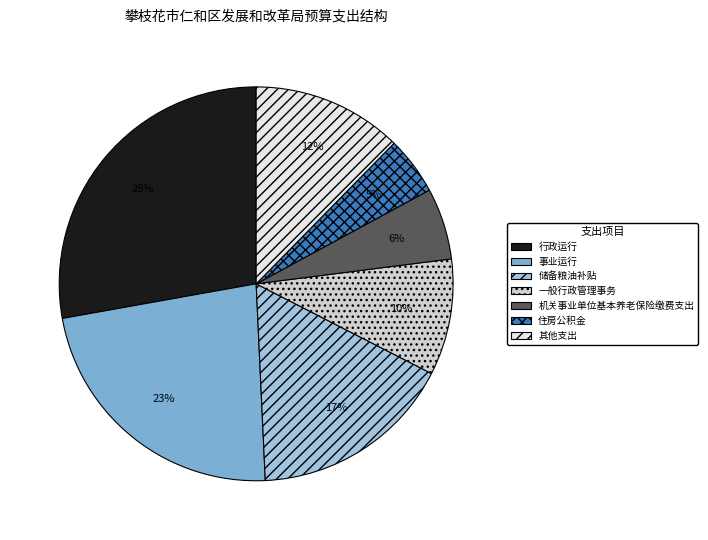

Count the number of slices in the pie.

7